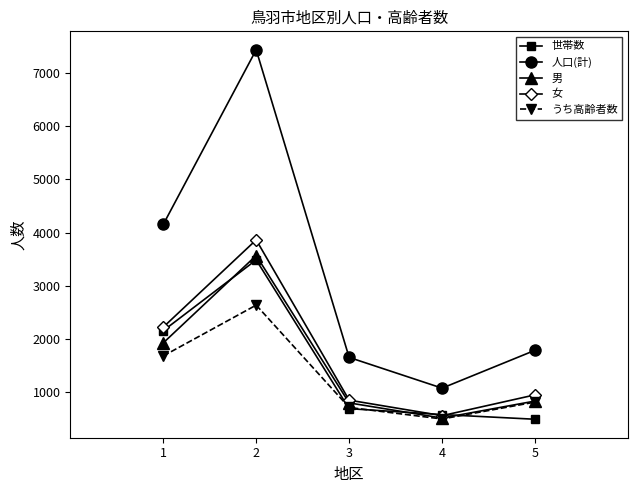

True or false: 人口(計) has a value of 7432 at 2.

True